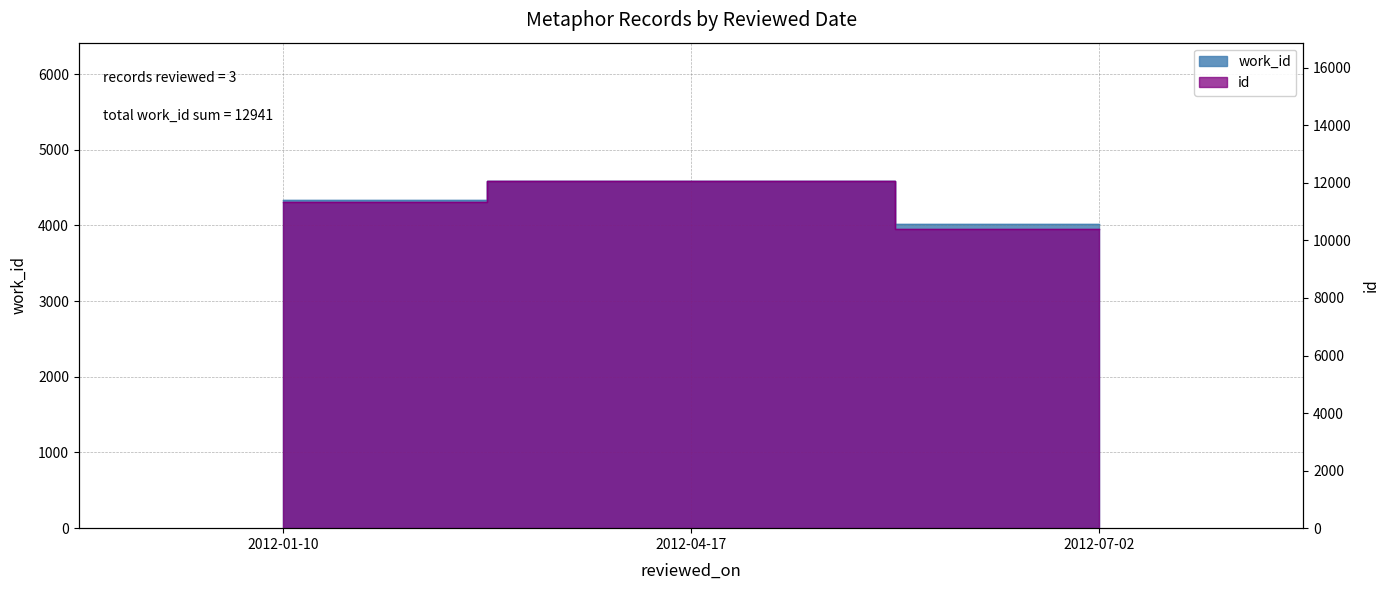

Which label corresponds to the largest value in the chart?

2012-04-17